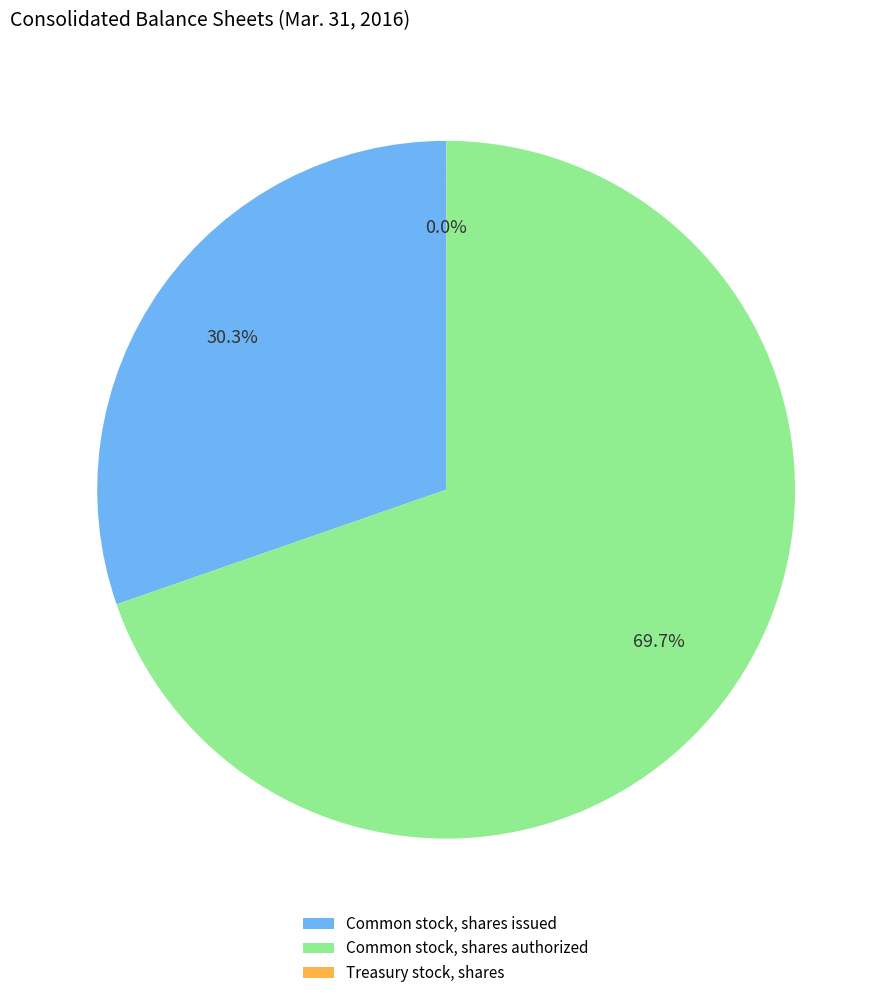

The Common stock, shares authorized slice represents 83% of the pie. True or false?

False